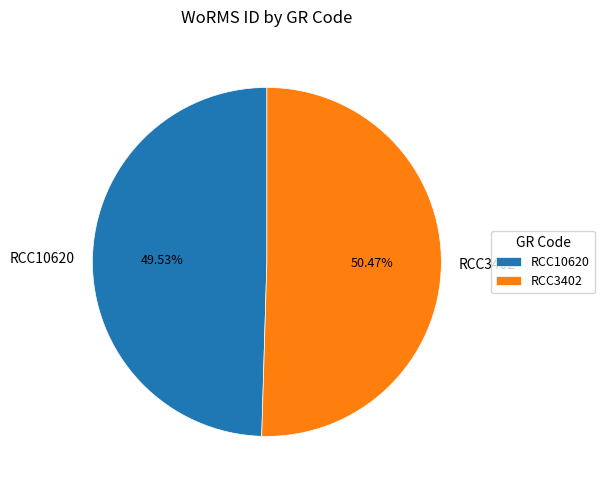

To the nearest percent, what is the combined percentage of RCC3402 and RCC10620?

100%